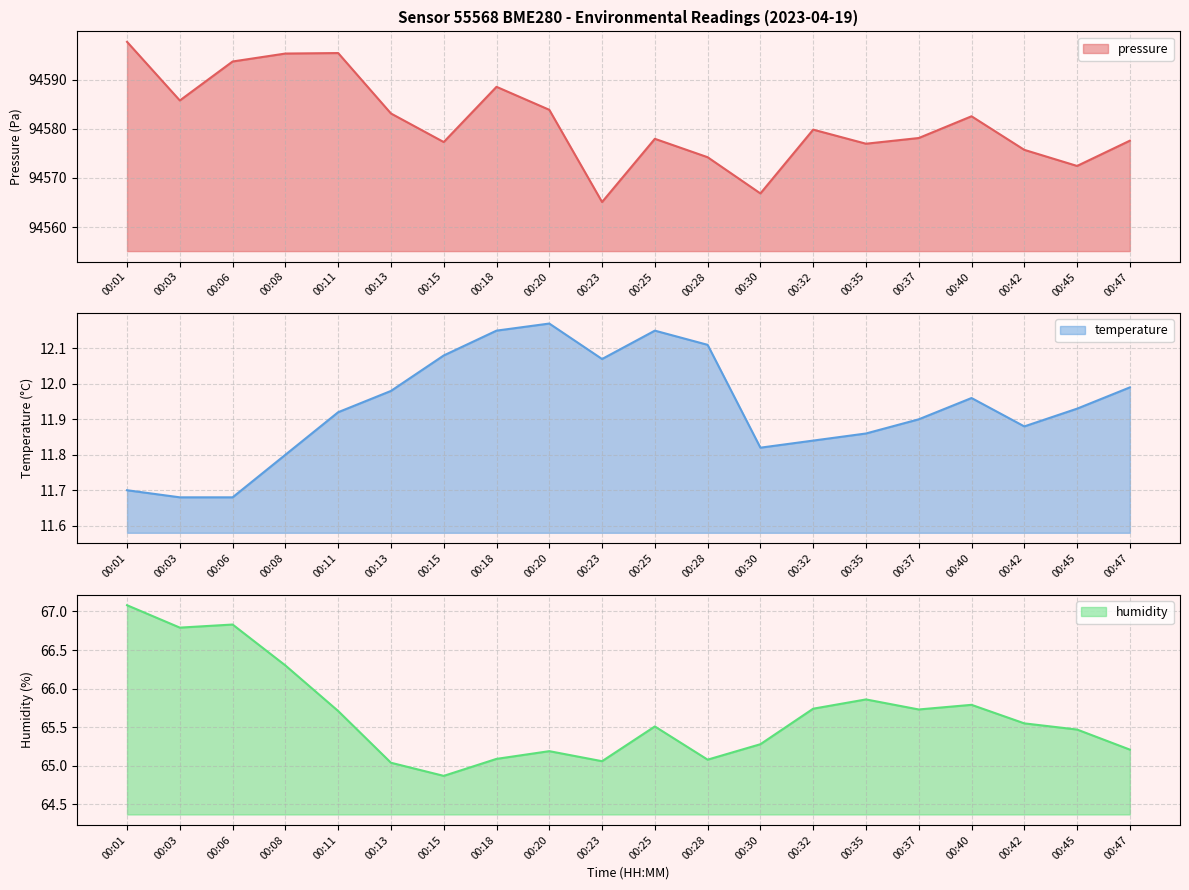

What is the lowest value of the temperature series?

11.7